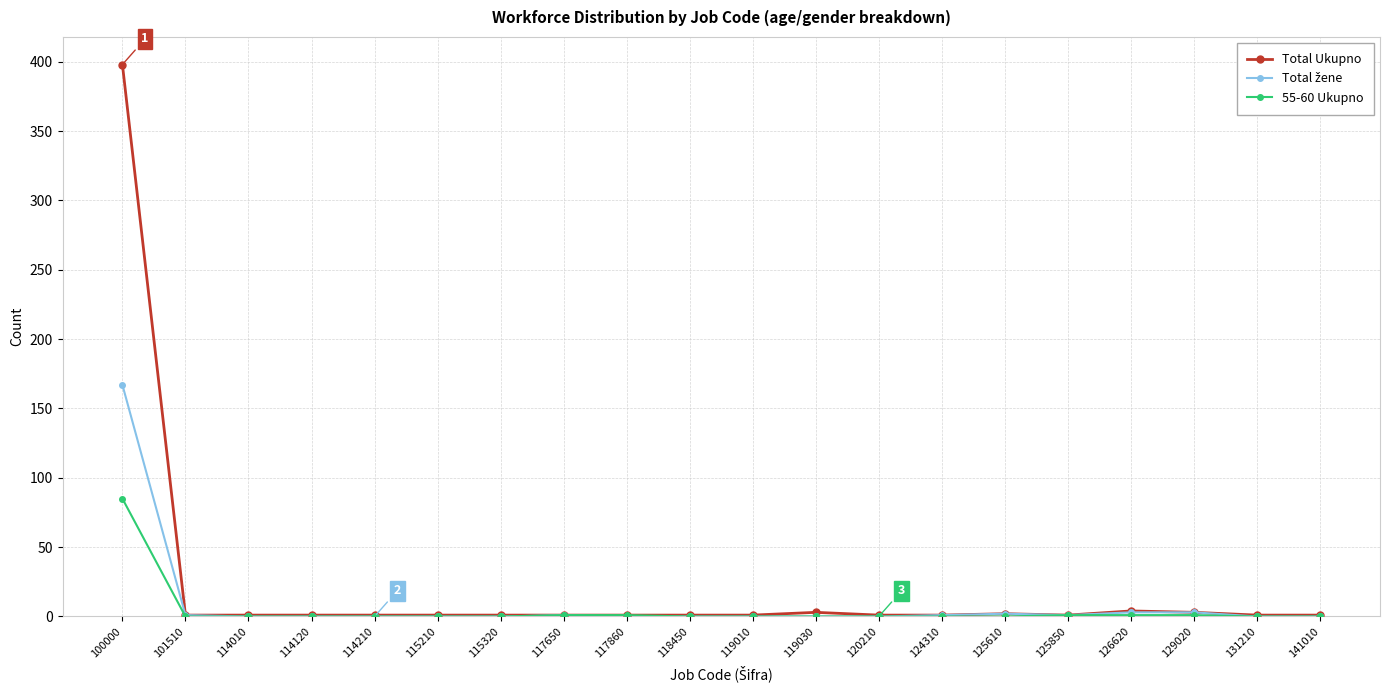

How many data points in Total Ukupno are above 1?

5